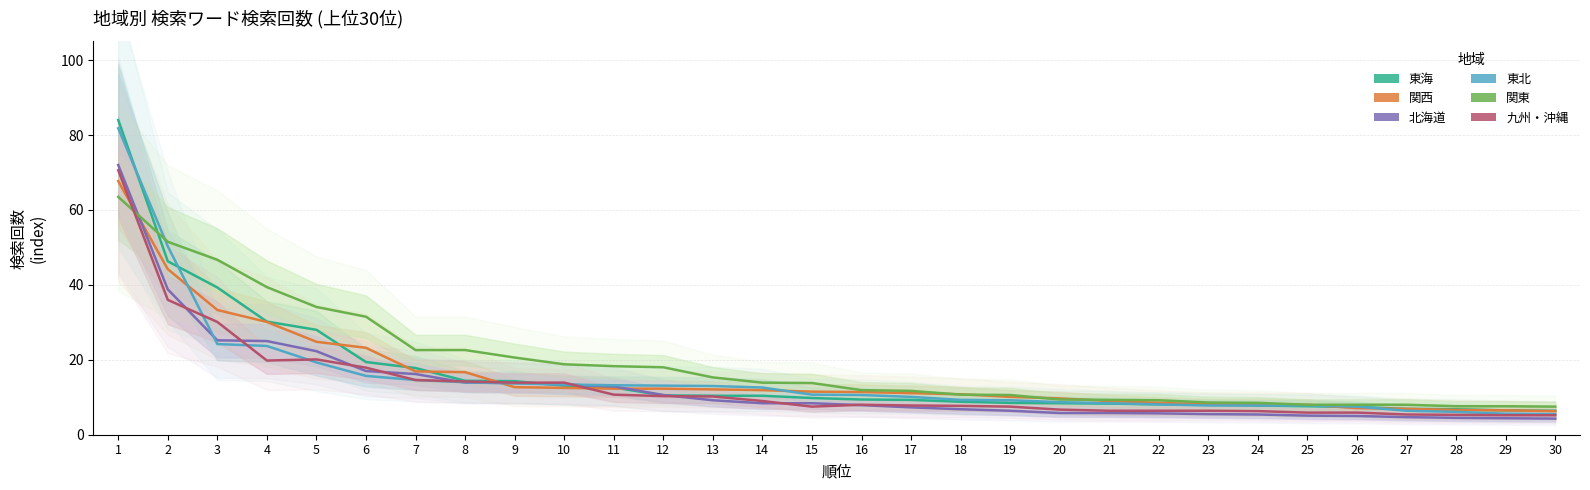

How many values in the 北海道 series exceed 8?

15